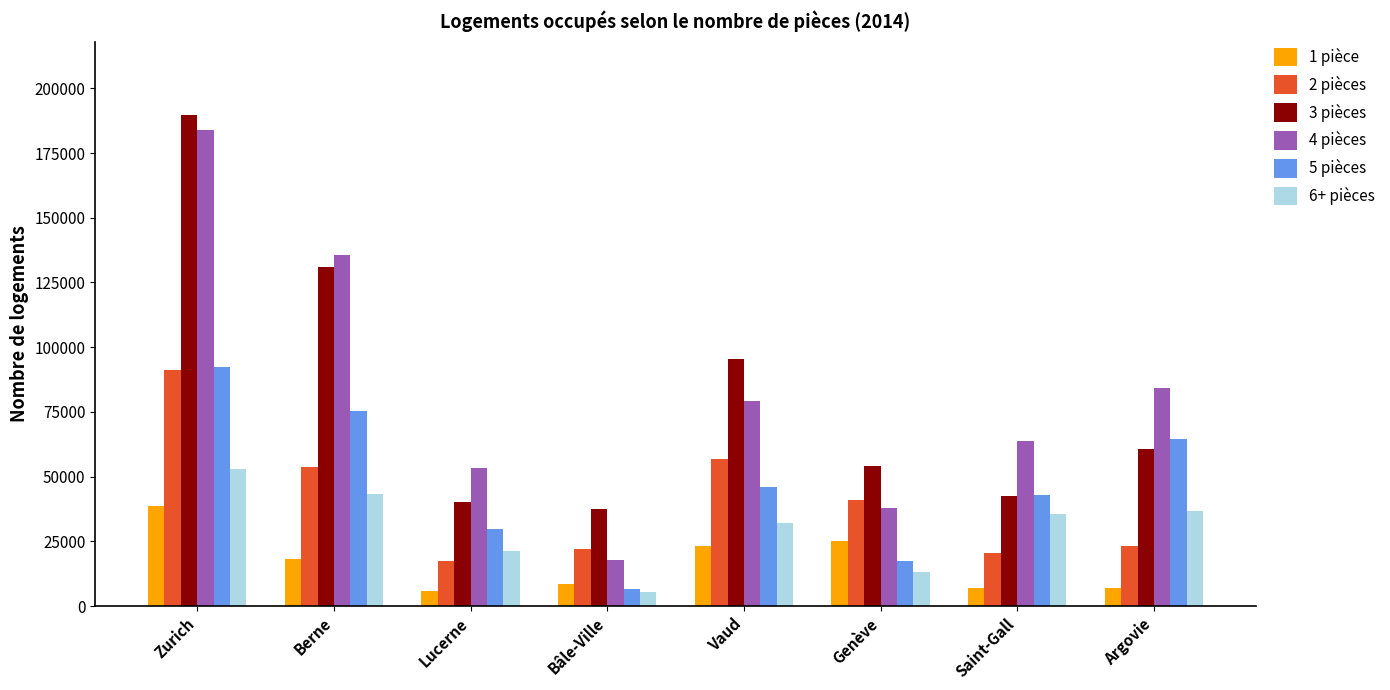

What is the sum of all 6+ pièces values?

240449